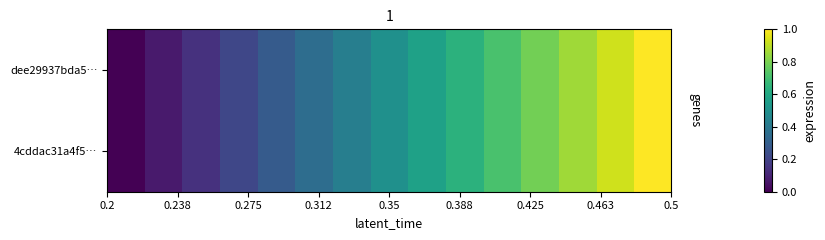

Rank the series by their maximum value, from highest to lowest.

dee29937bda5…, 4cddac31a4f5…